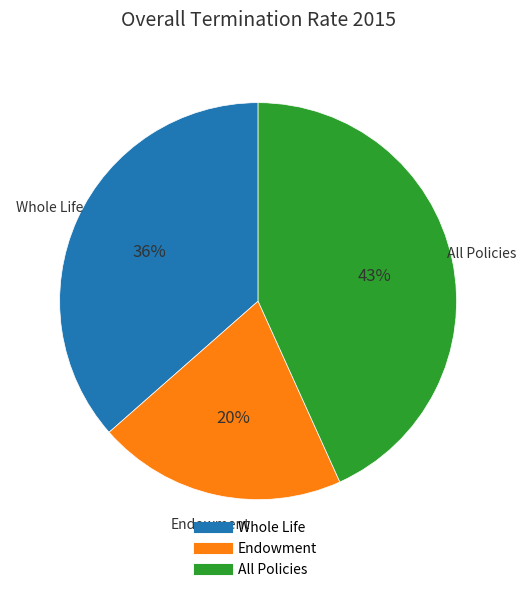

To the nearest percent, what is the average slice percentage?

33%